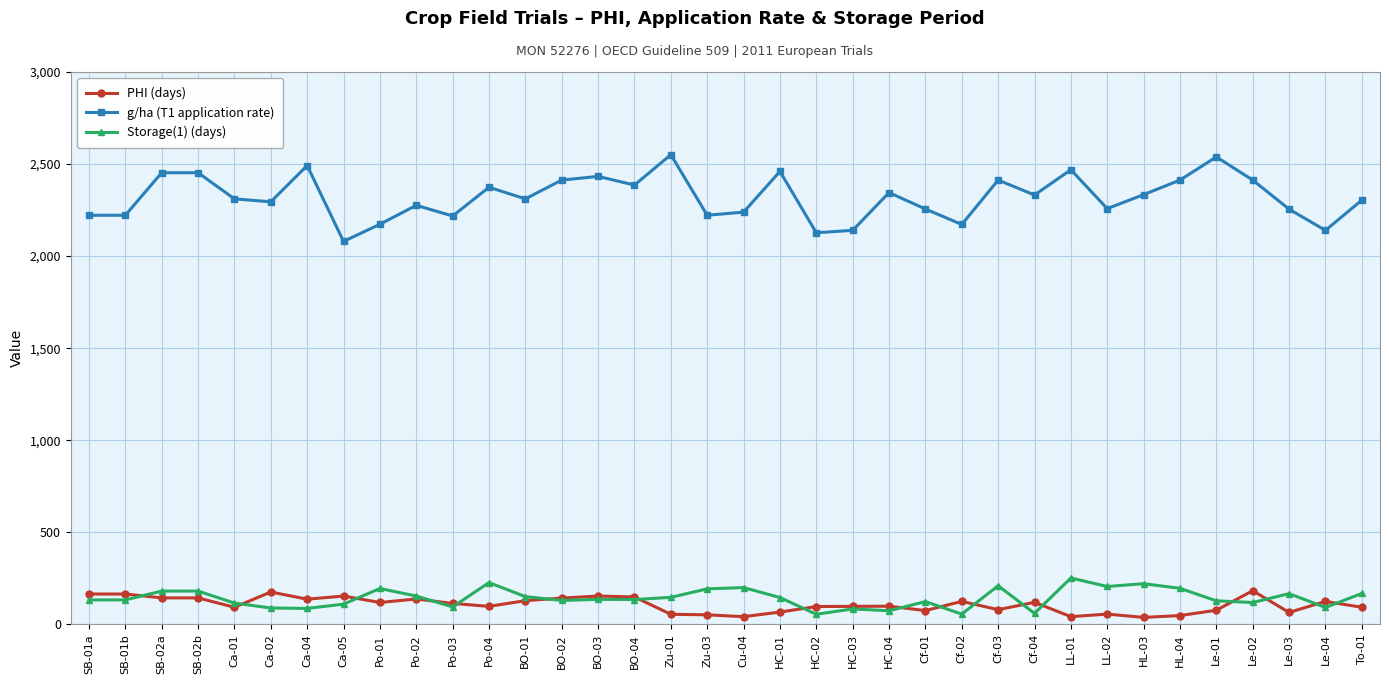

True or false: g/ha (T1 application rate) and PHI (days) cross at least once.

False